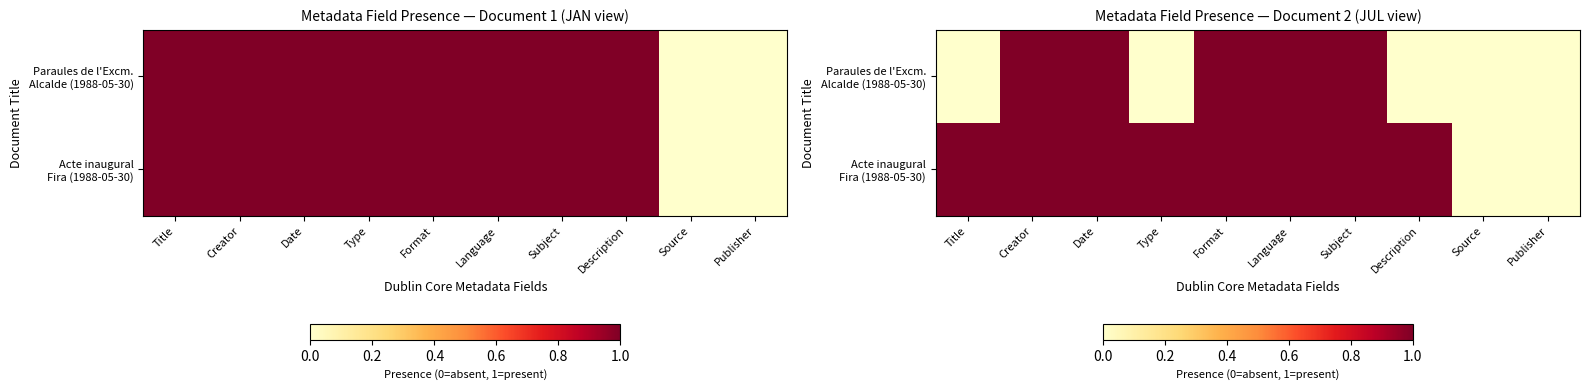

Rank the series by their average value, from lowest to highest.

Paraules de l'Excm. Alcalde (1988-05-30), Acte inaugural Fira (1988-05-30)